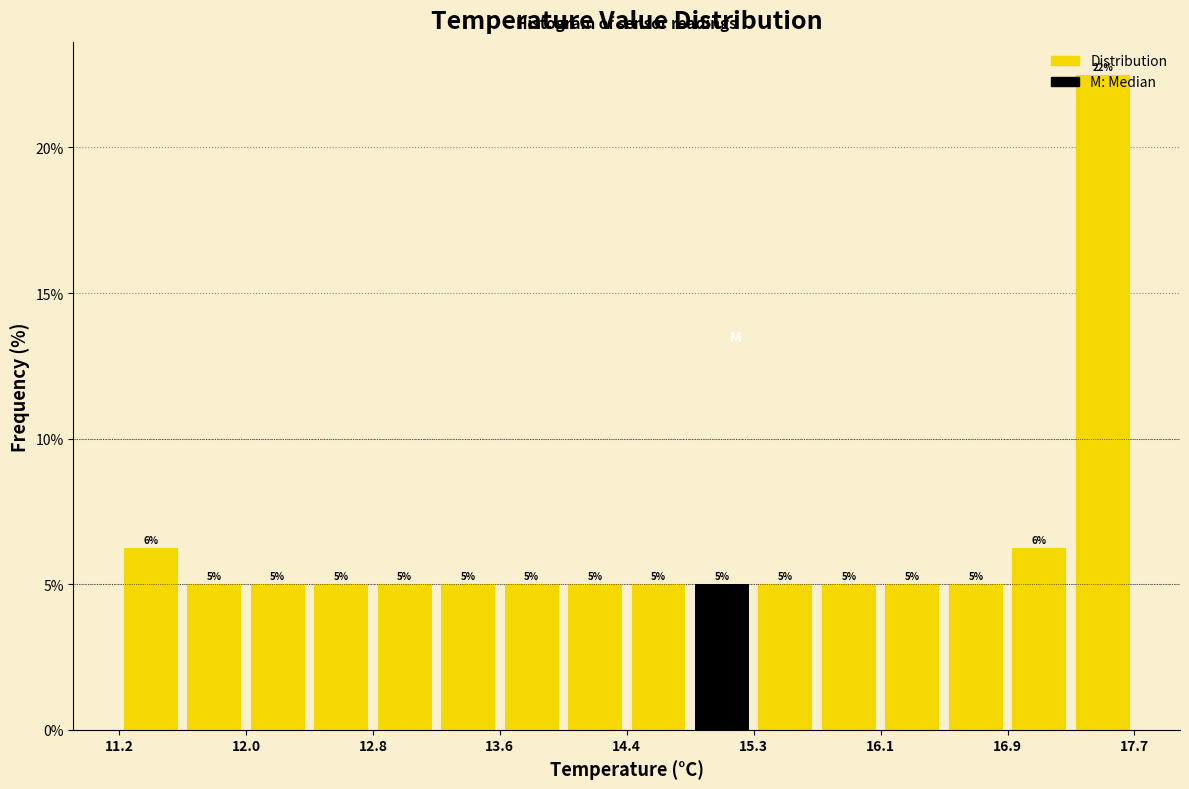

Over which range of the x-axis is the bar tallest?

17.3 to 17.7